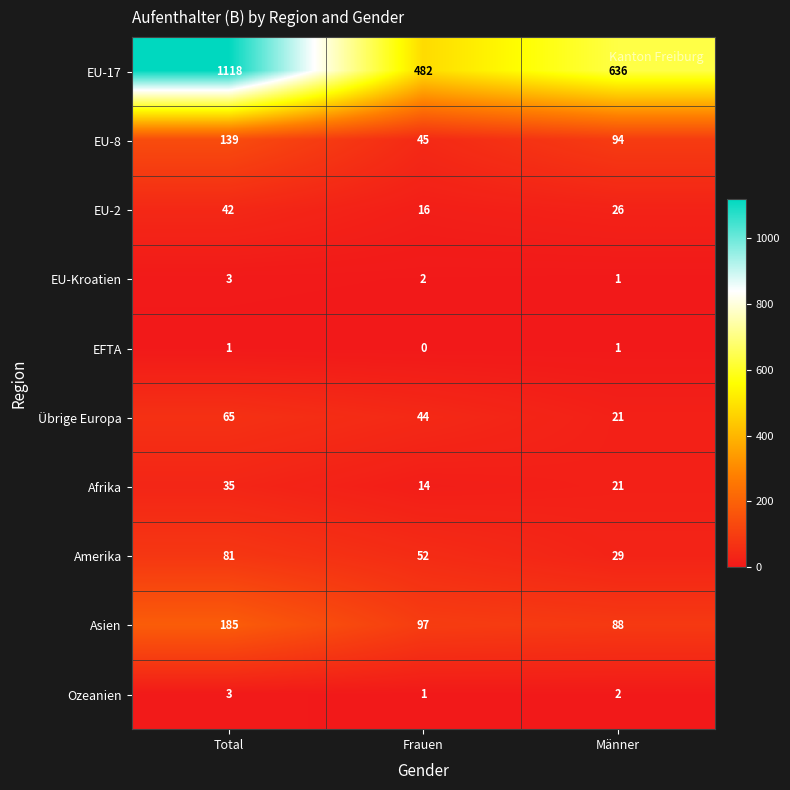

Which series has the largest range (max minus min)?

EU-17